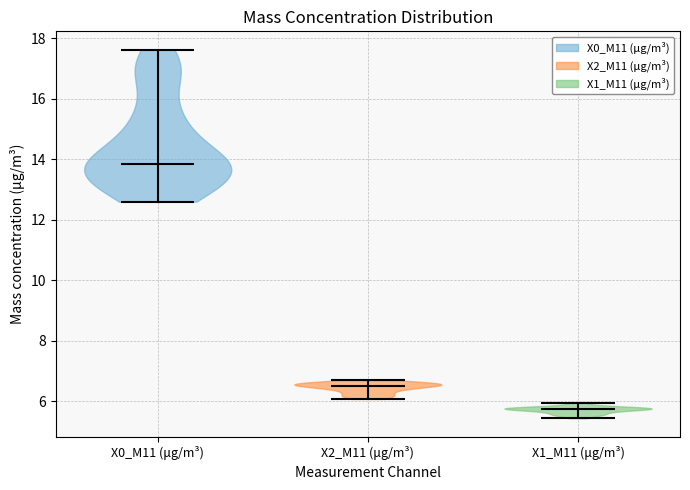

Which violin has the lowest median line?

X1_M11 (μg/m³)